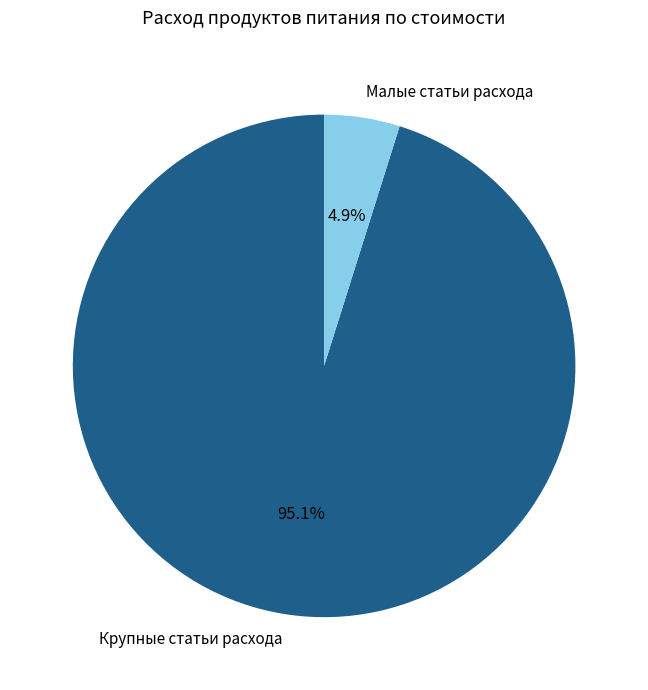

Rank the categories by value from lowest to highest.

Малые статьи расхода, Крупные статьи расхода